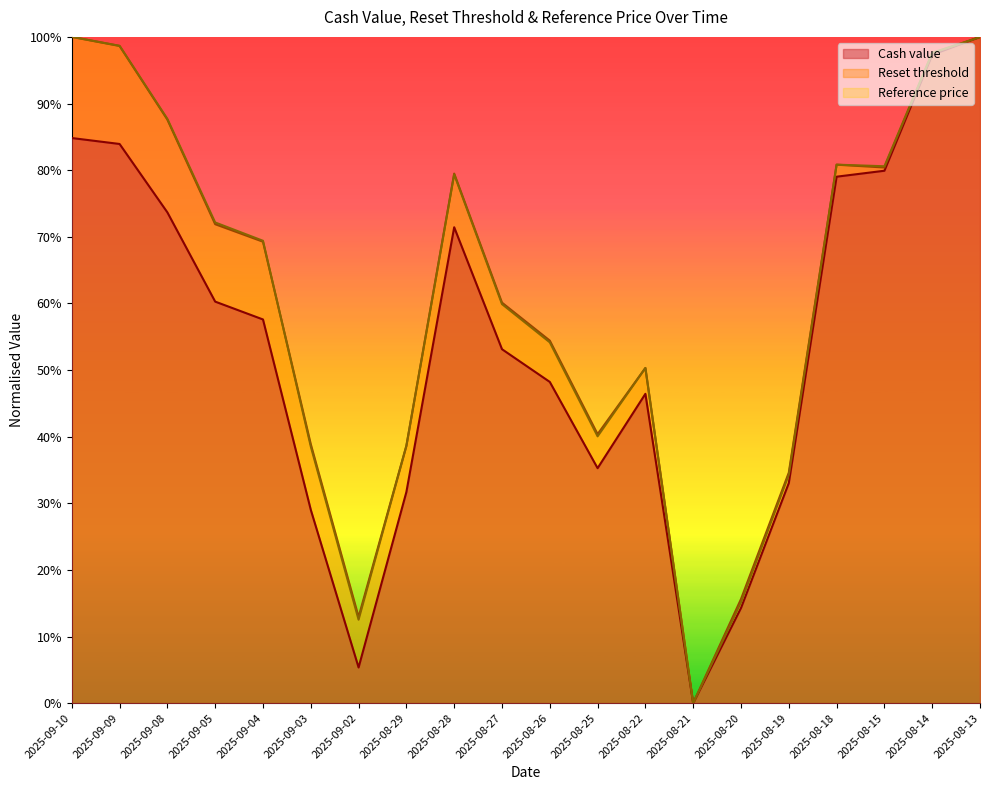

How many data points in Cash value are above 0?

19